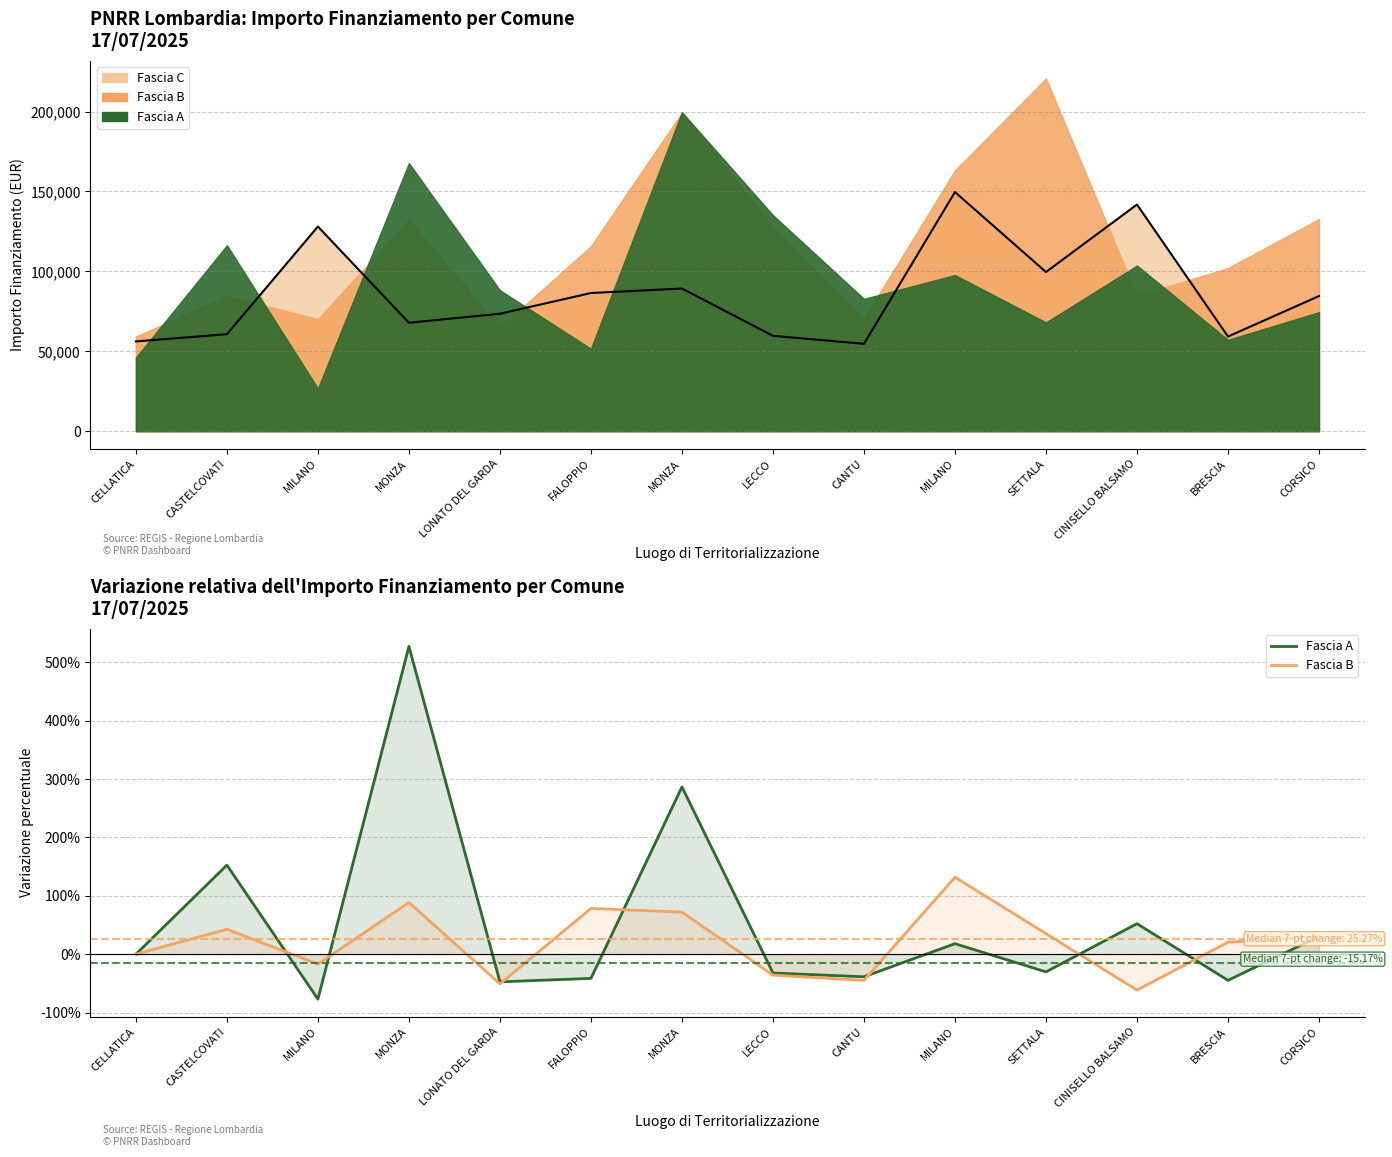

True or false: Fascia A and Fascia C (line) cross at least once.

False